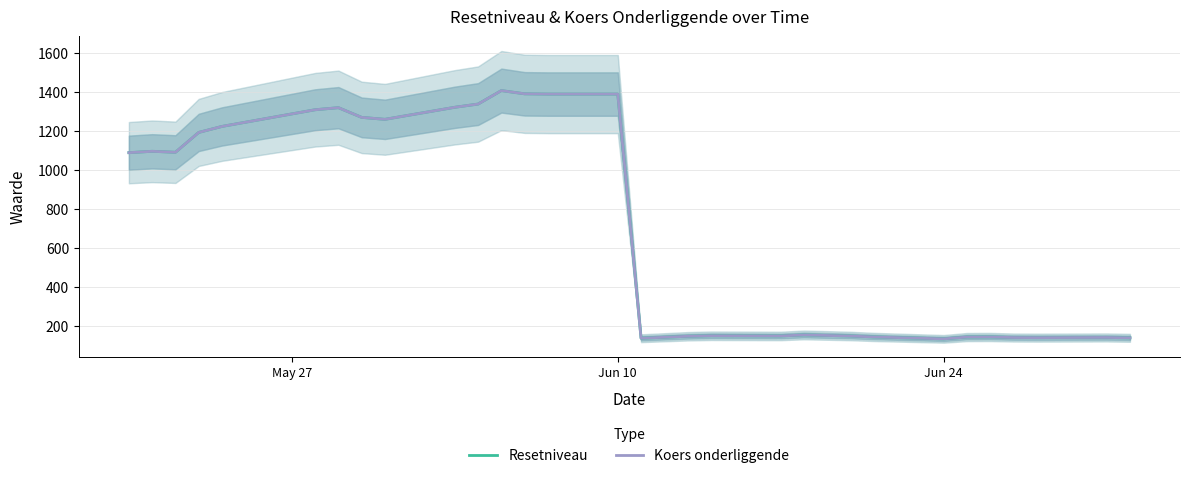

What is the minimum value for Koers onderliggende?

135.8